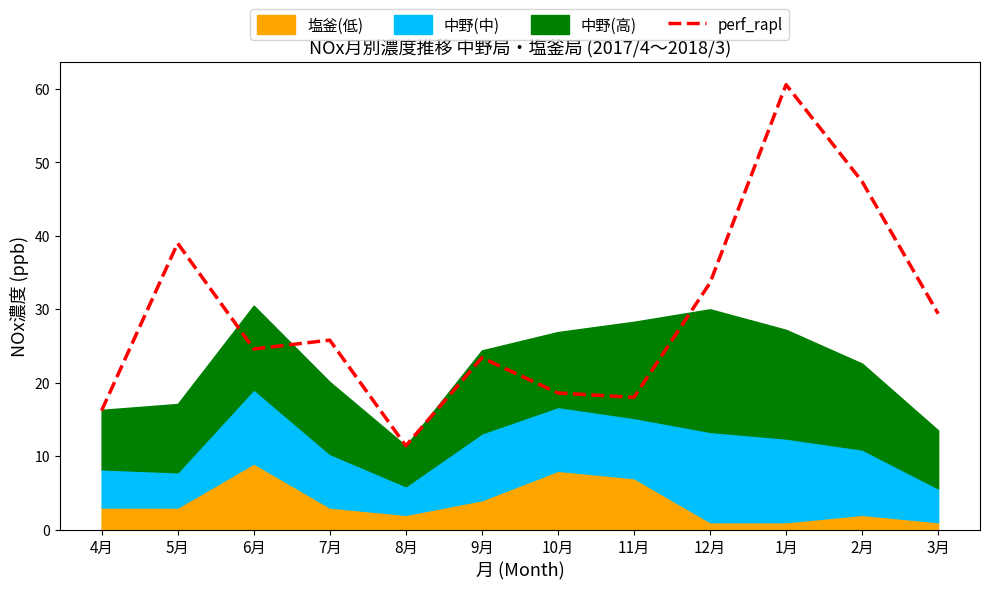

True or false: the data shows 11.4 at 8月.

True